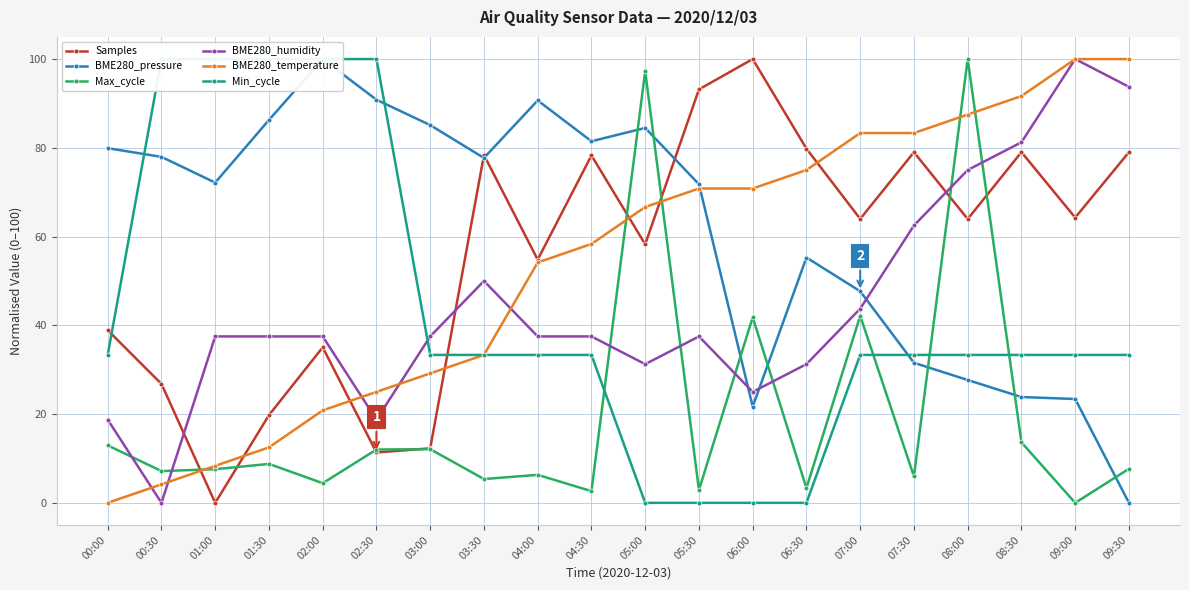

At which label is Samples closest to 50?

04:00